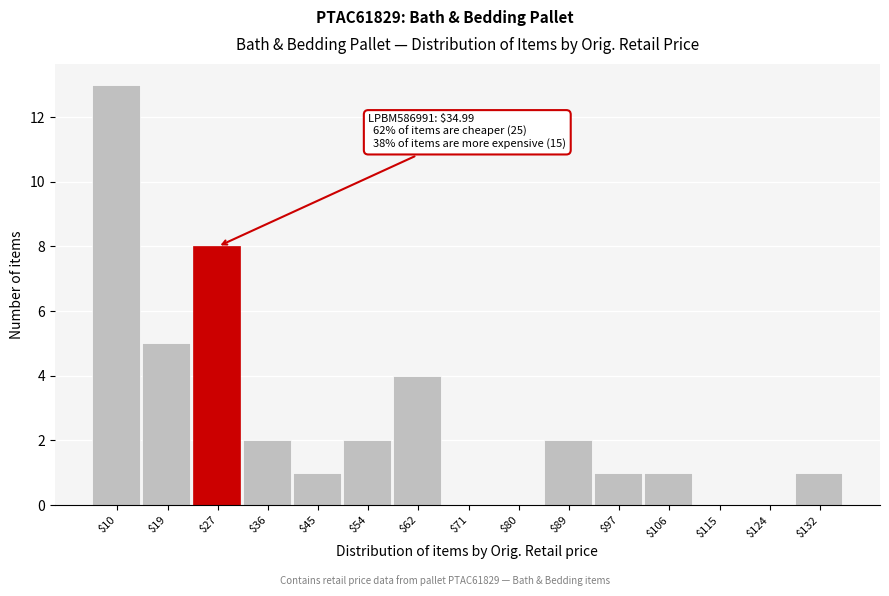

True or false: the data shows 2 at $89.

True